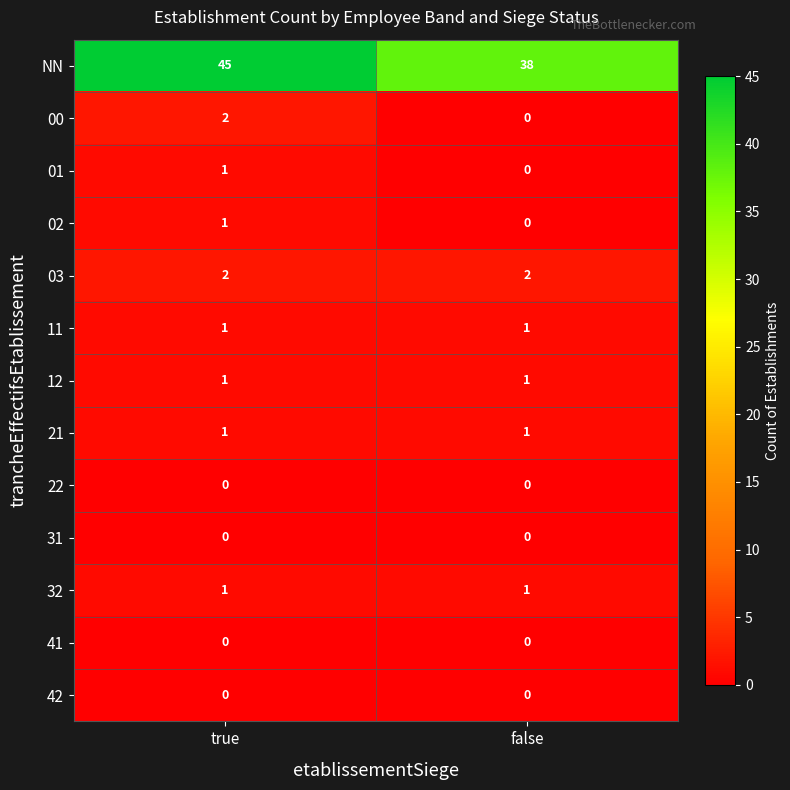

What is the sum of the NN values at false and true?

83